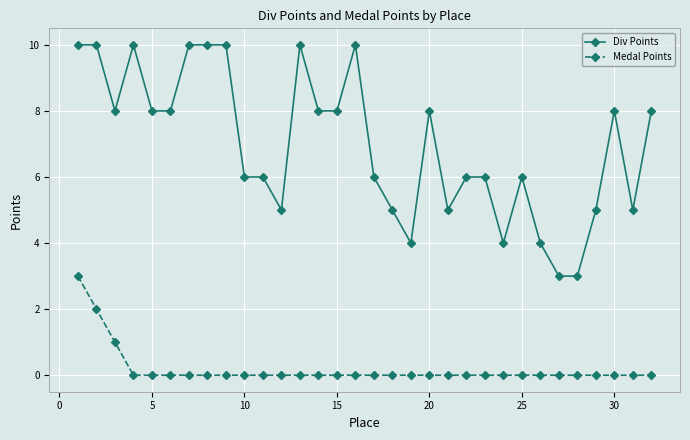

Rank the series by their maximum value, from highest to lowest.

Div Points, Medal Points